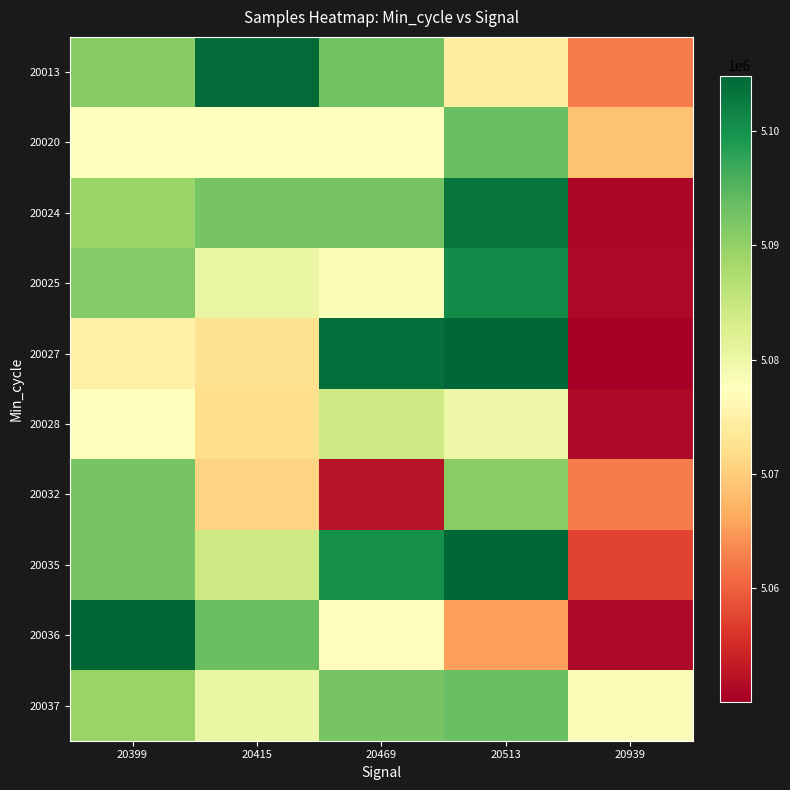

Reading right to left, list all the values displayed in this chart.

20013: 20939=5062317	20513=5074197	20469=5092649	20415=5104230	20399=5091083
20020: 20939=5068881	20513=5093329	20469=5077583	20415=5077583	20399=5077597
20024: 20939=5050963	20513=5103199	20469=5092490	20415=5092273	20399=5089351
20025: 20939=5051329	20513=5100628	20469=5078113	20415=5080432	20399=5091299
20027: 20939=5050063	20513=5104646	20469=5103838	20415=5072434	20399=5074979
20028: 20939=5051220	20513=5080000	20469=5084287	20415=5071931	20399=5077597
20032: 20939=5062317	20513=5090919	20469=5052294	20415=5070741	20399=5092351
20035: 20939=5057365	20513=5104847	20469=5099954	20415=5084287	20399=5092351
20036: 20939=5051329	20513=5065467	20469=5077069	20415=5093502	20399=5104646
20037: 20939=5078113	20513=5093329	20469=5092273	20415=5080432	20399=5089351